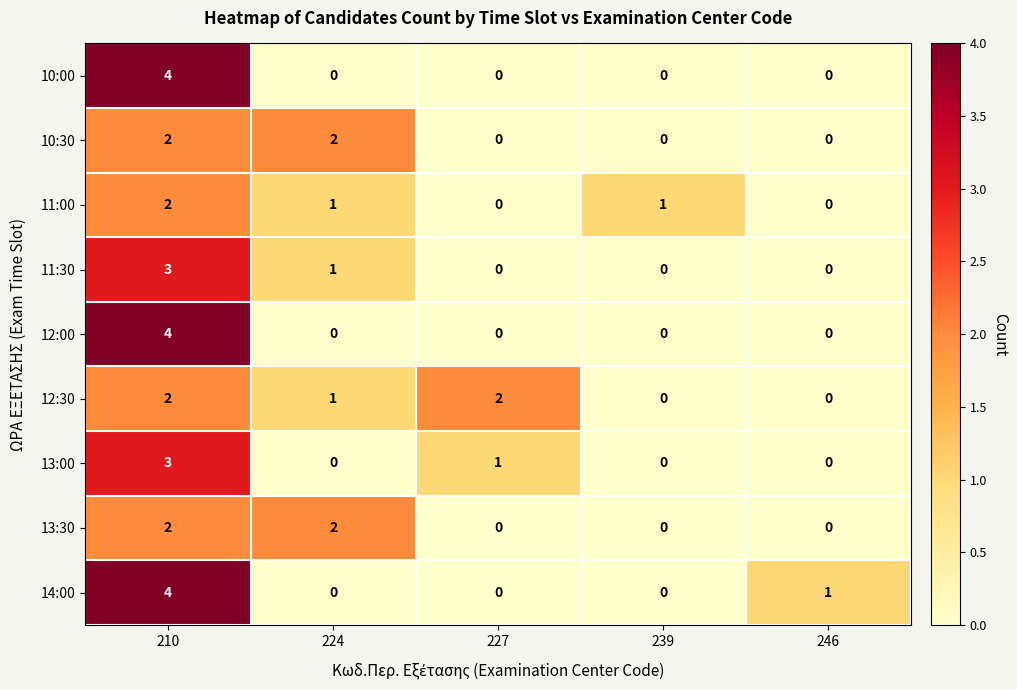

At which category is the sum across all series the highest?

210